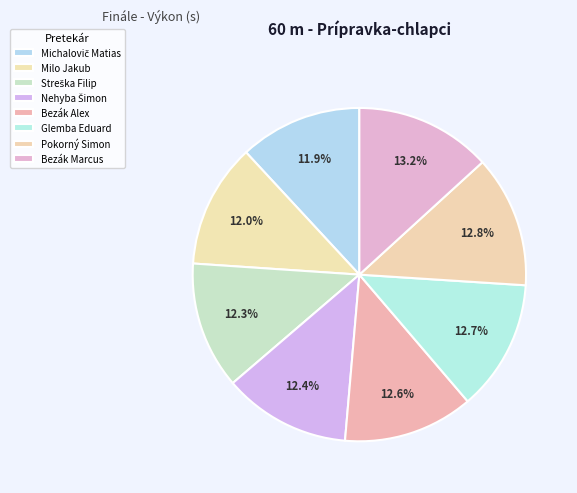

Do Michalovič Matias and Milo Jakub together represent more than half of the pie?

No